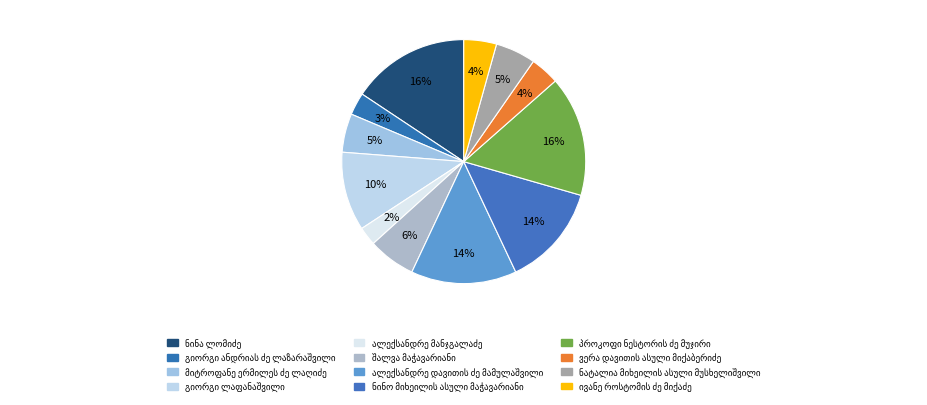

Count the number of slices in the pie.

12